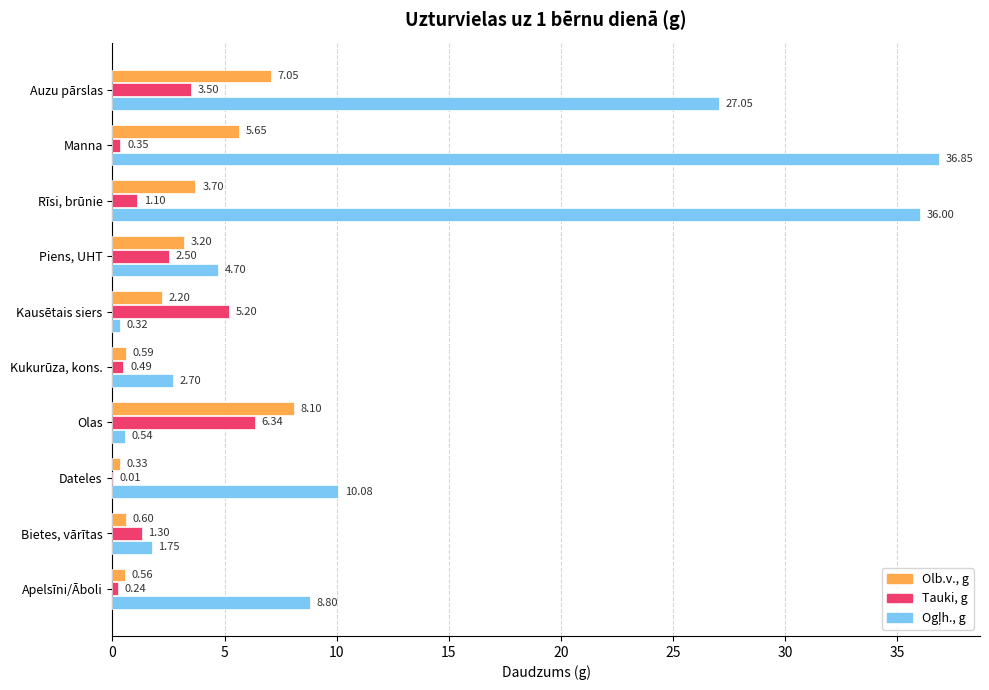

What is the total value across all series at Olas?

15.0